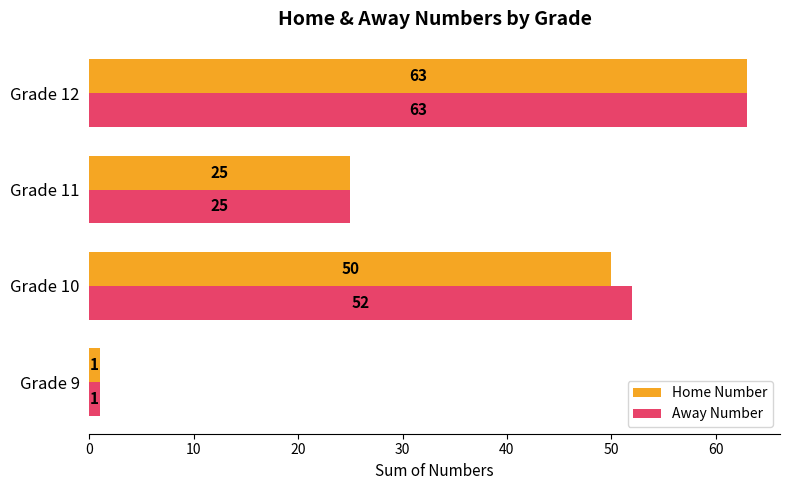

What is the sum of the Home Number values at Grade 11 and Grade 10?

75